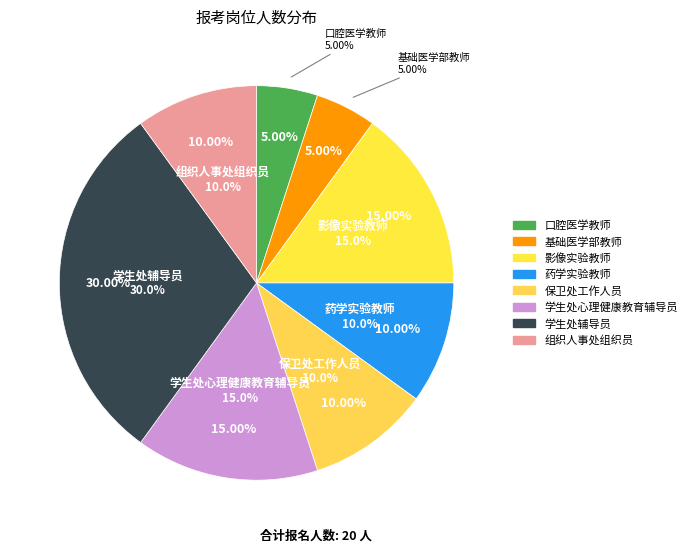

Combined, do 基础医学部教师 and 学生处辅导员 account for over 50%?

No